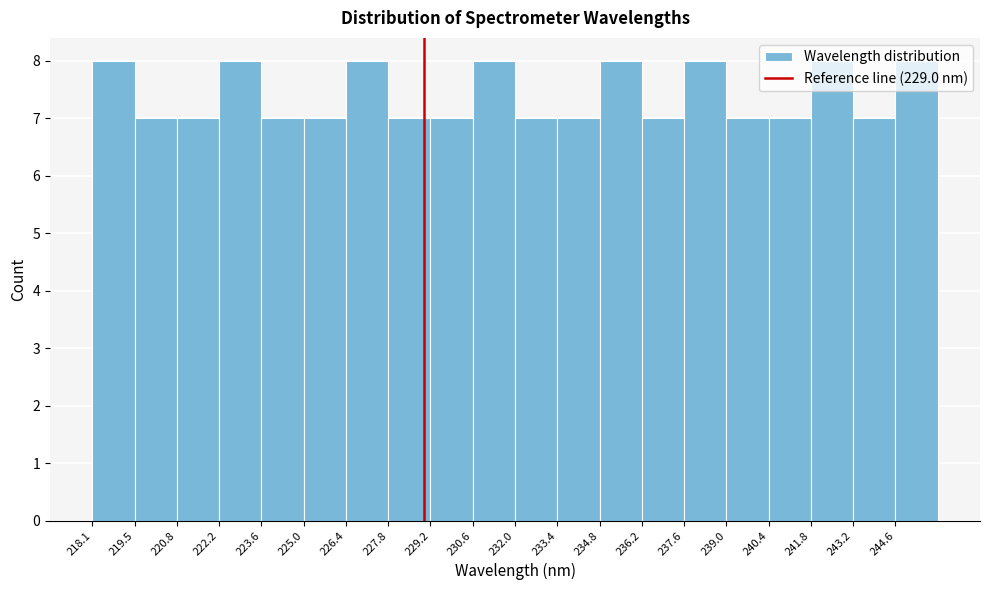

Reading left to right, list every bar in this chart as the range it spans on the x-axis followed by its height. Neither the bar edges nor the heights are printed on the chart, so give them approximately, as read against the axes.

218.0 to 219.4: 8
219.4 to 220.8: 7
220.8 to 222.2: 7
222.2 to 223.6: 8
223.6 to 225.0: 7
225.0 to 226.4: 7
226.4 to 227.8: 8
227.8 to 229.2: 7
229.2 to 230.6: 7
230.6 to 232.0: 8
232.0 to 233.4: 7
233.4 to 234.8: 7
234.8 to 236.2: 8
236.2 to 237.6: 7
237.6 to 239.0: 8
239.0 to 240.4: 7
240.4 to 241.8: 7
241.8 to 243.2: 8
243.2 to 244.6: 7
244.6 to 246.0: 8